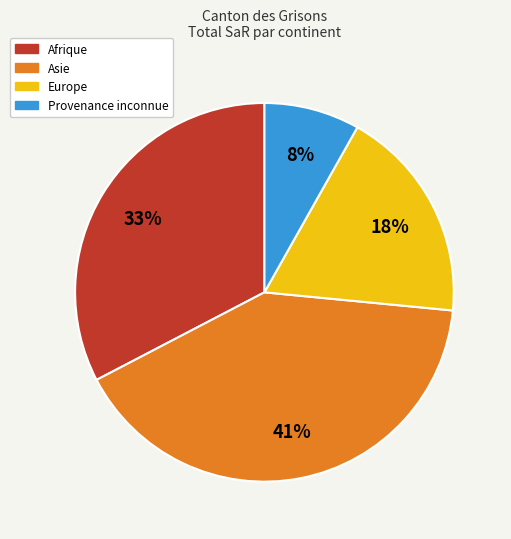

Rank the categories by value from highest to lowest.

Asie, Afrique, Europe, Provenance inconnue